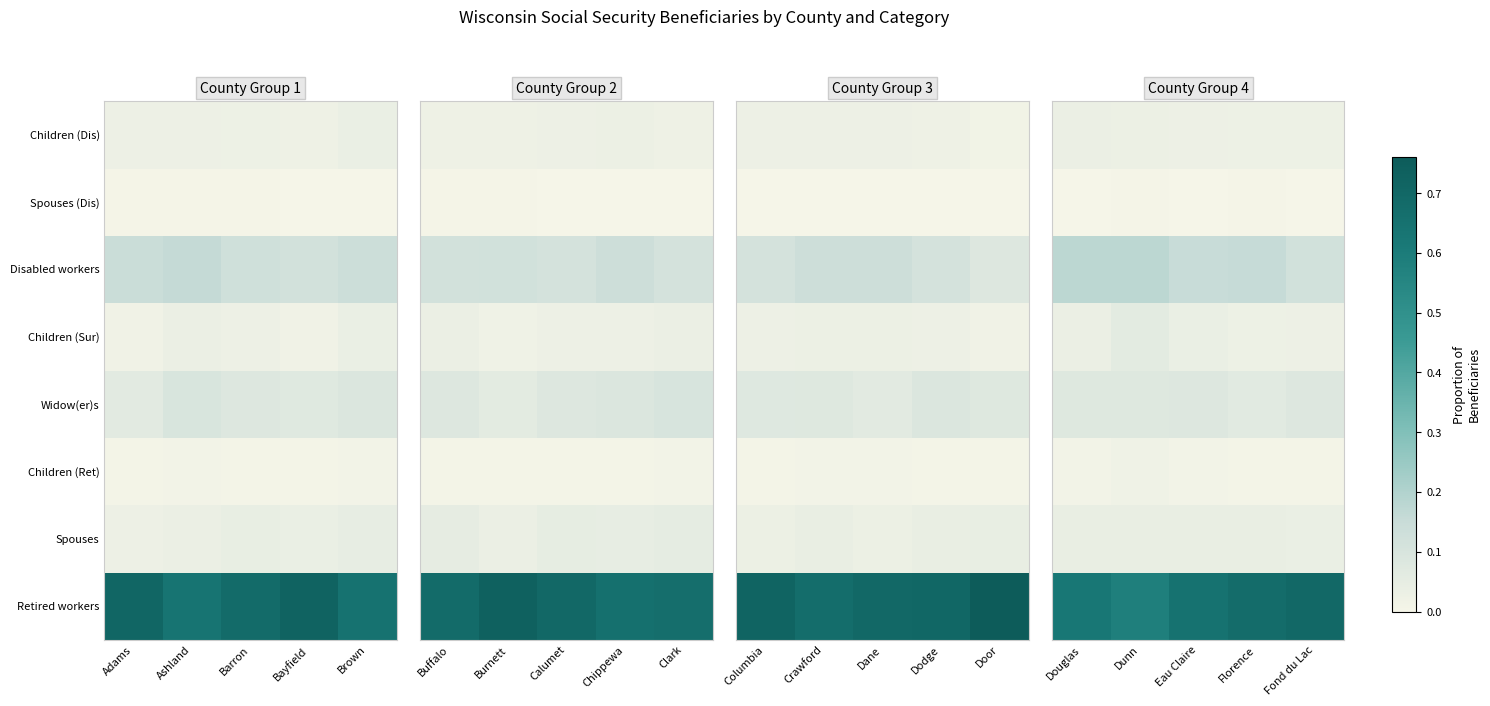

List the series in order of their peak value, lowest first.

Spouses (Dis), Children (Ret), Children (Dis), Spouses, Children (Sur), Widow(er)s, Disabled workers, Retired workers